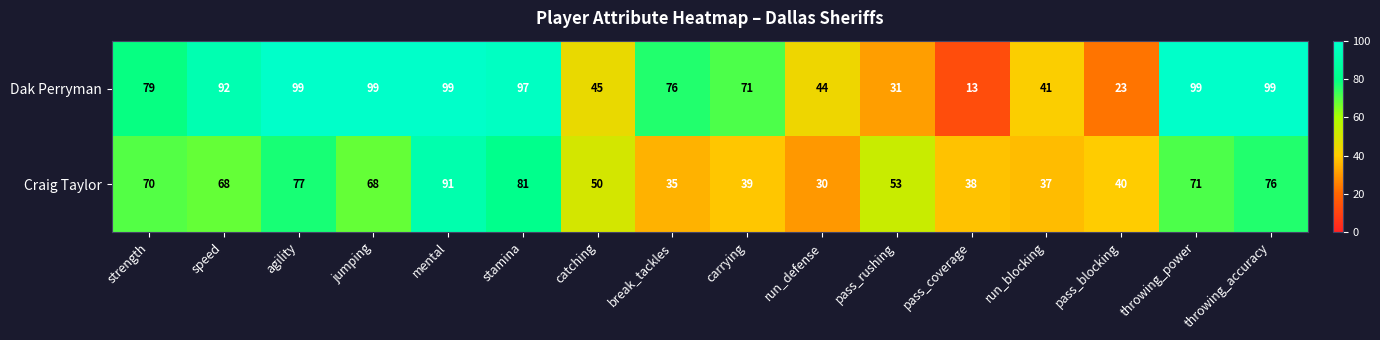

Which series has the widest spread of values?

Dak Perryman